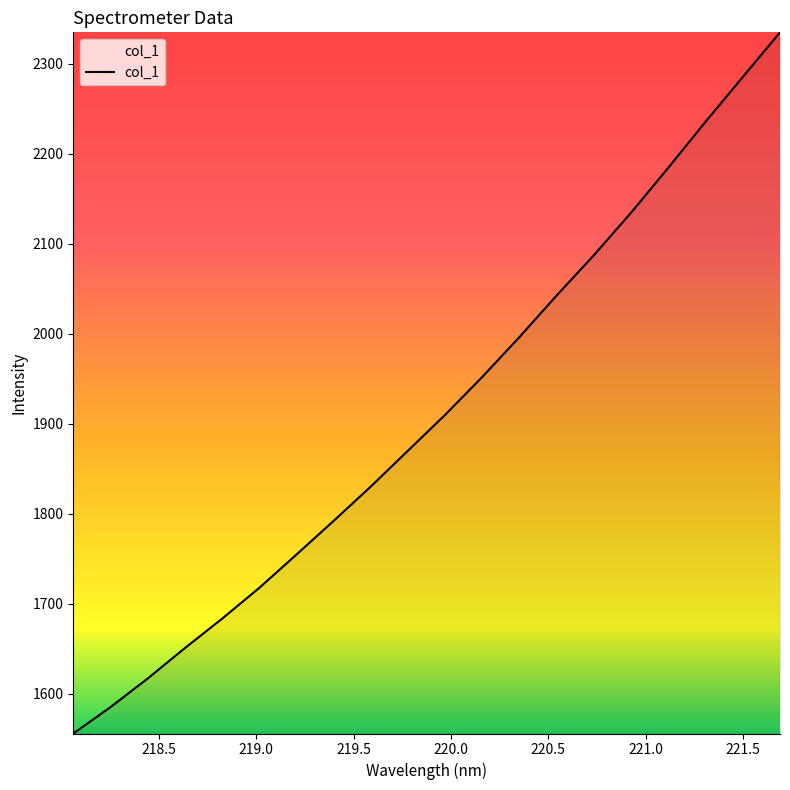

Reading right to left, what are all the values shown in this chart?

2334.7	2285.2	2235.6	2184.6	2134.7	2087.5	2042.8	1996.6	1952.3	1910.1	1870.2	1830.3	1792.1	1754.7	1717.7	1683.4	1650.7	1616.9	1585.1	1555.8